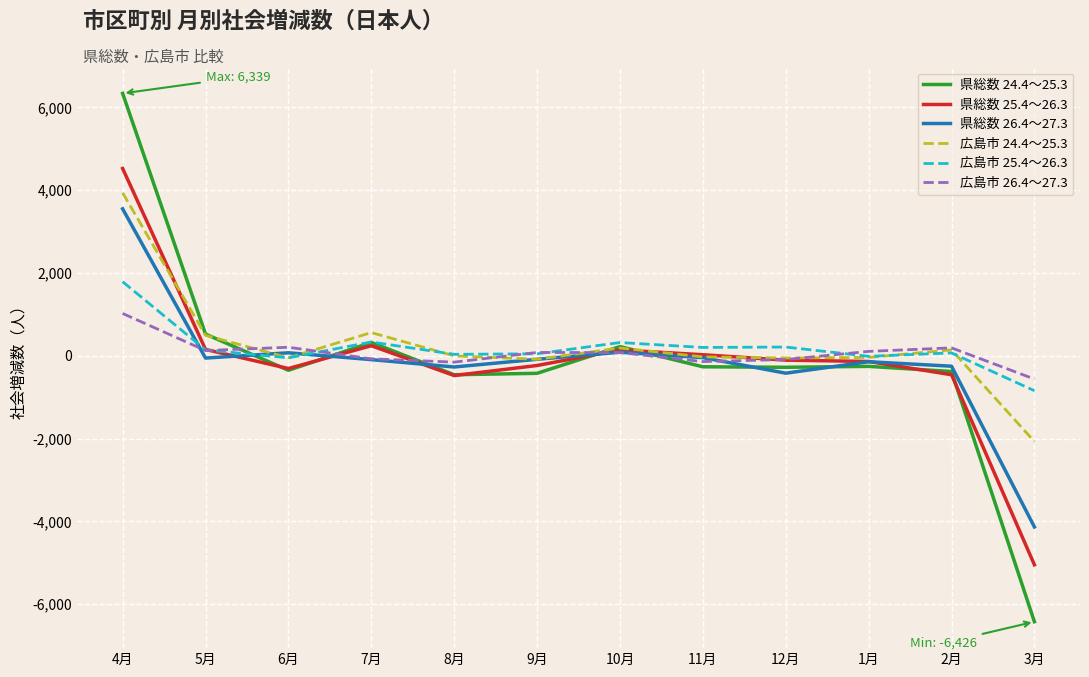

How many values in the 広島市 24.4～25.3 series are below -2?

6